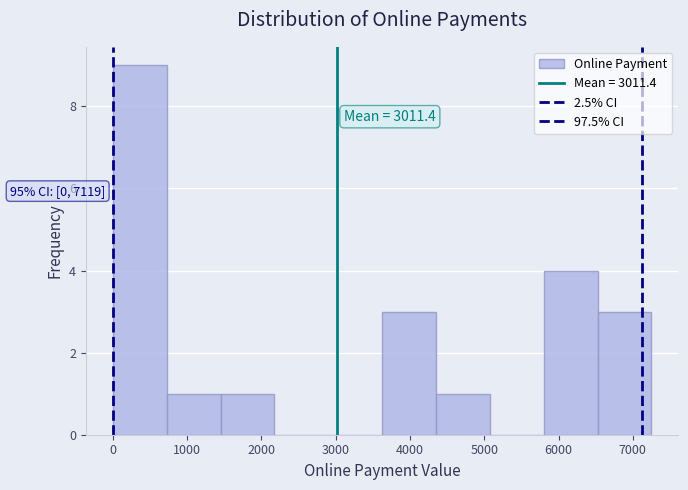

Which range on the x-axis has the tallest bar?

0 to 700